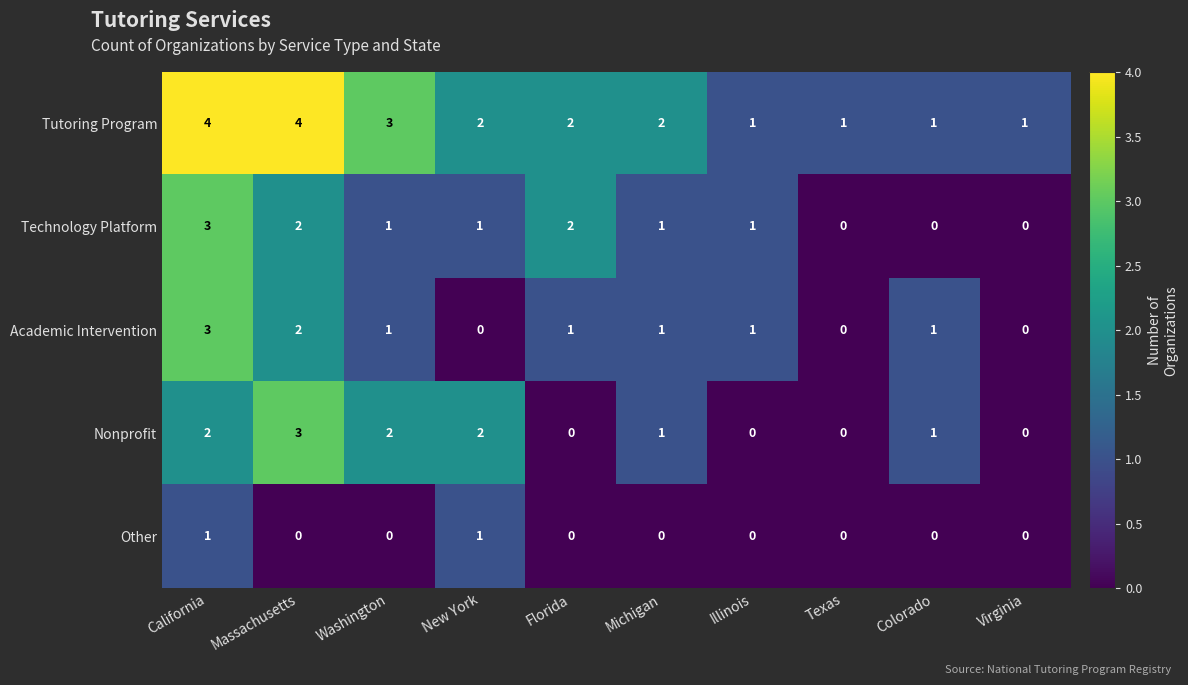

Between Massachusetts and Colorado, which series saw the biggest shift?

Tutoring Program